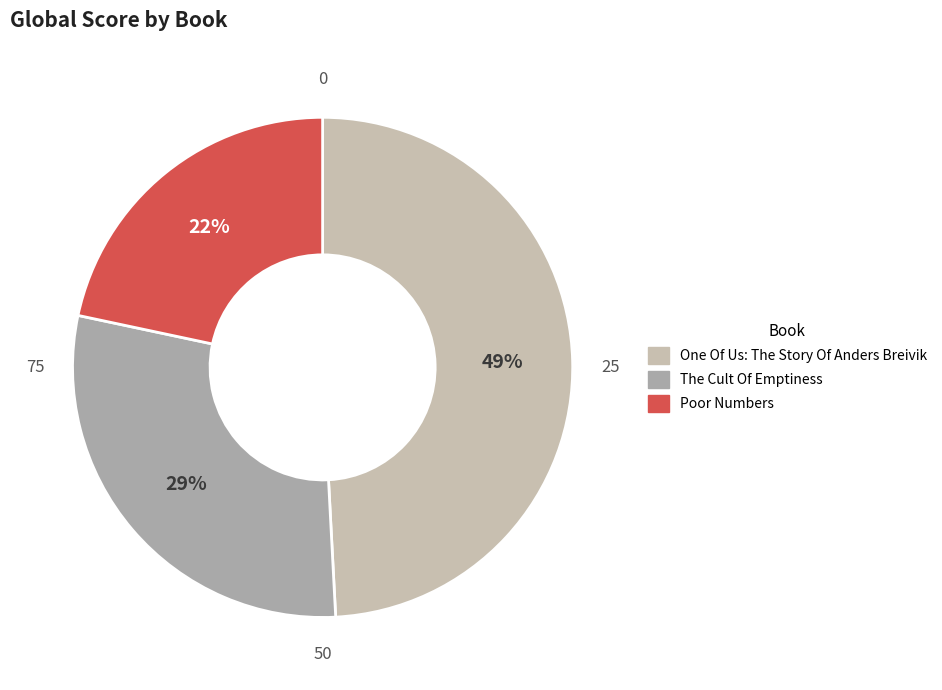

Which category has the smallest portion of the pie?

Poor Numbers